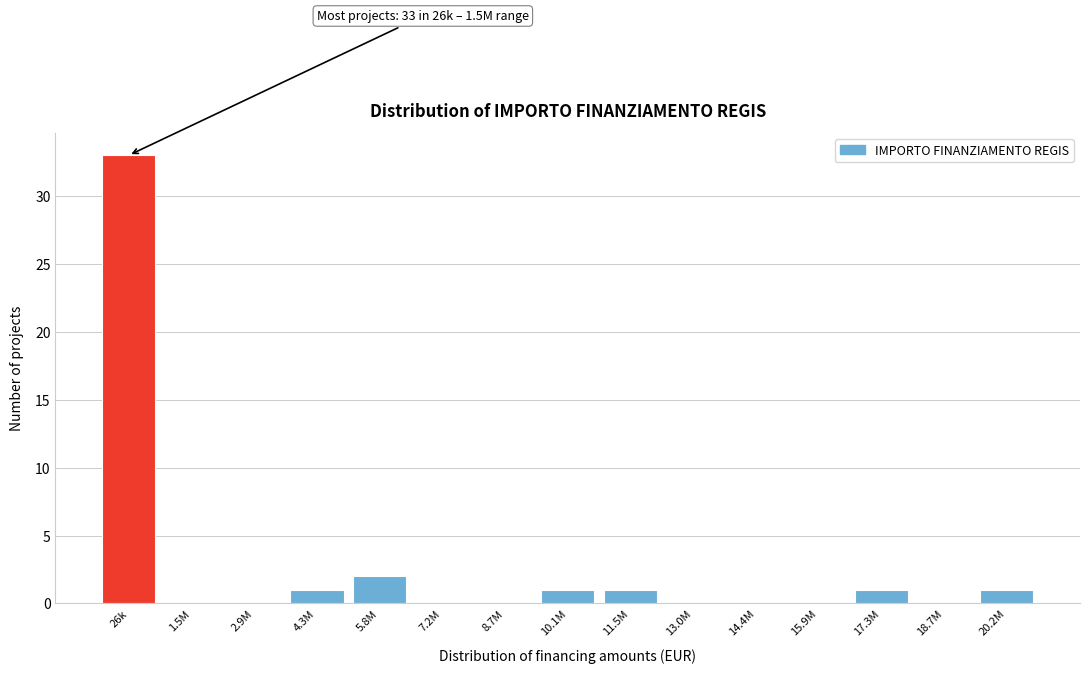

Reading left to right, what are all the values shown in this chart?

26k=33	1.5M=0	2.9M=0	4.3M=1	5.8M=2	7.2M=0	8.7M=0	10.1M=1	11.5M=1	13.0M=0	14.4M=0	15.9M=0	17.3M=1	18.7M=0	20.2M=1